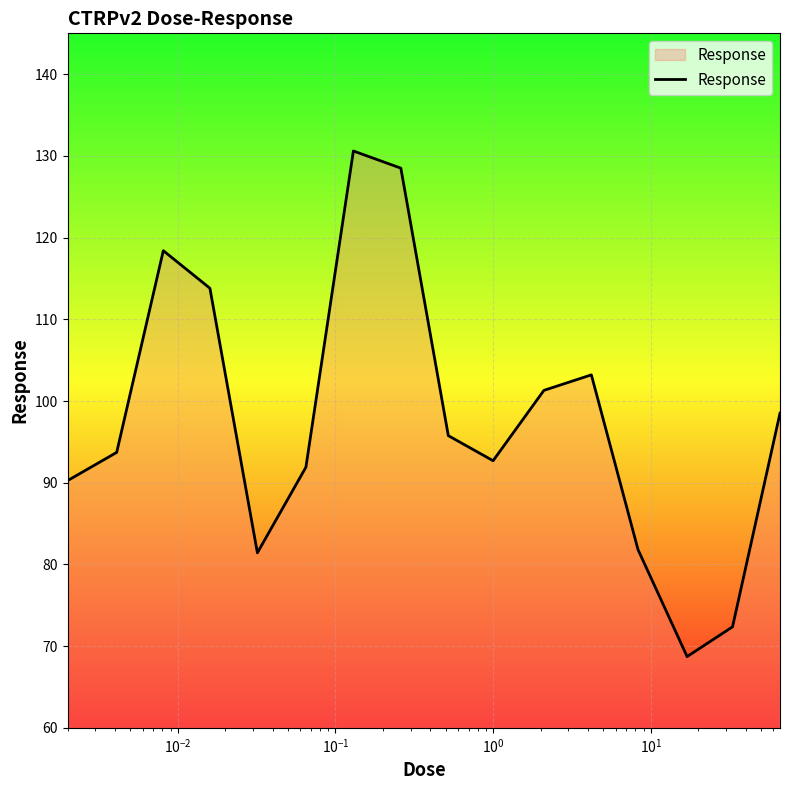

What is the maximum value shown in the chart?

130.6